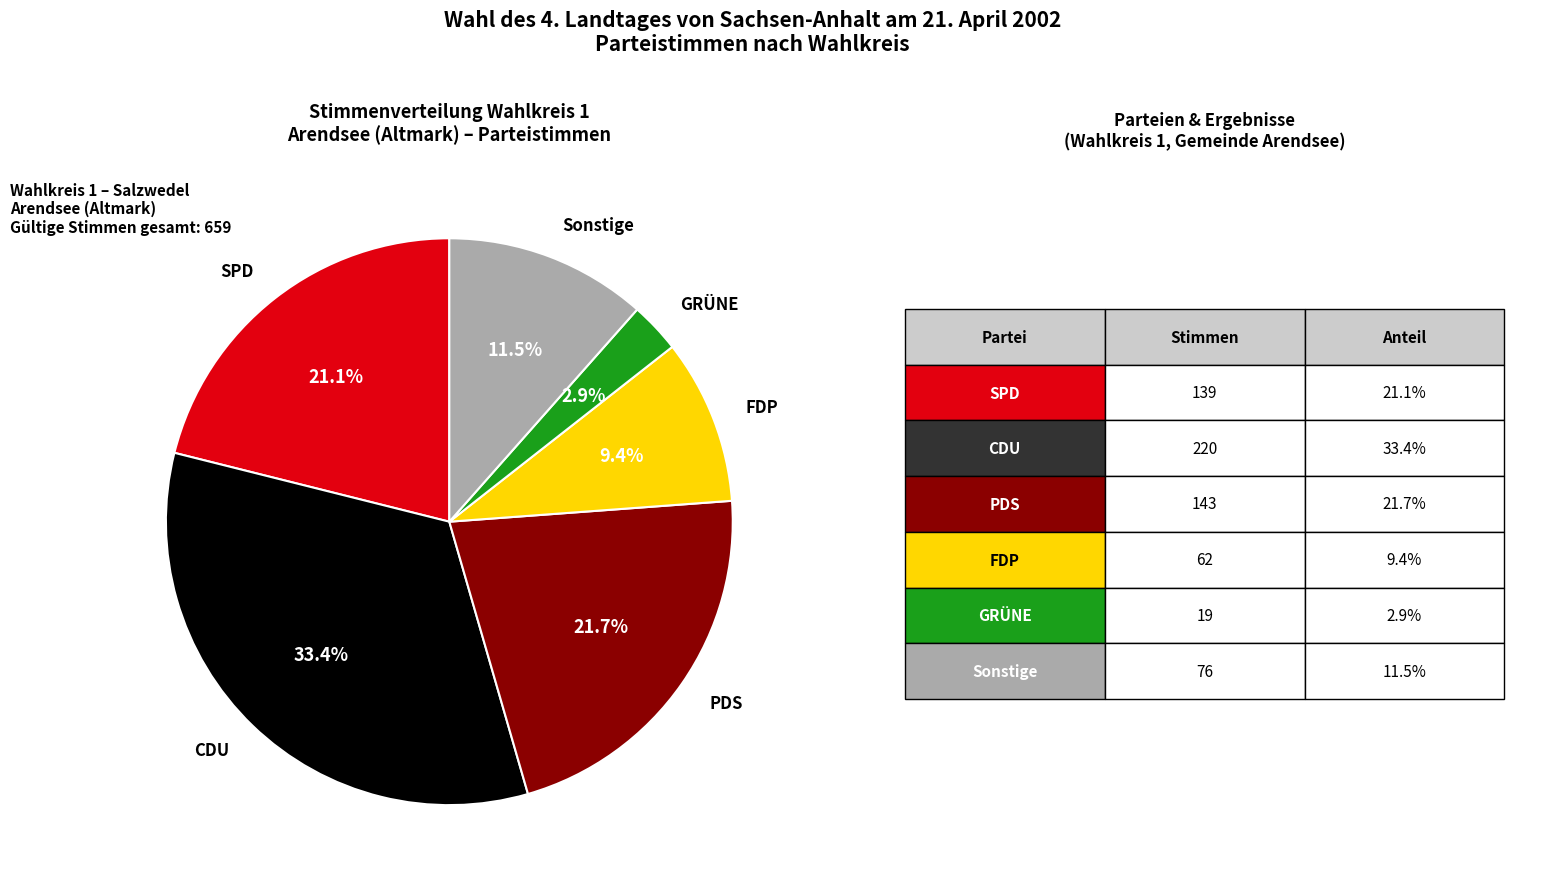

Between PDS and FDP, which is larger?

PDS